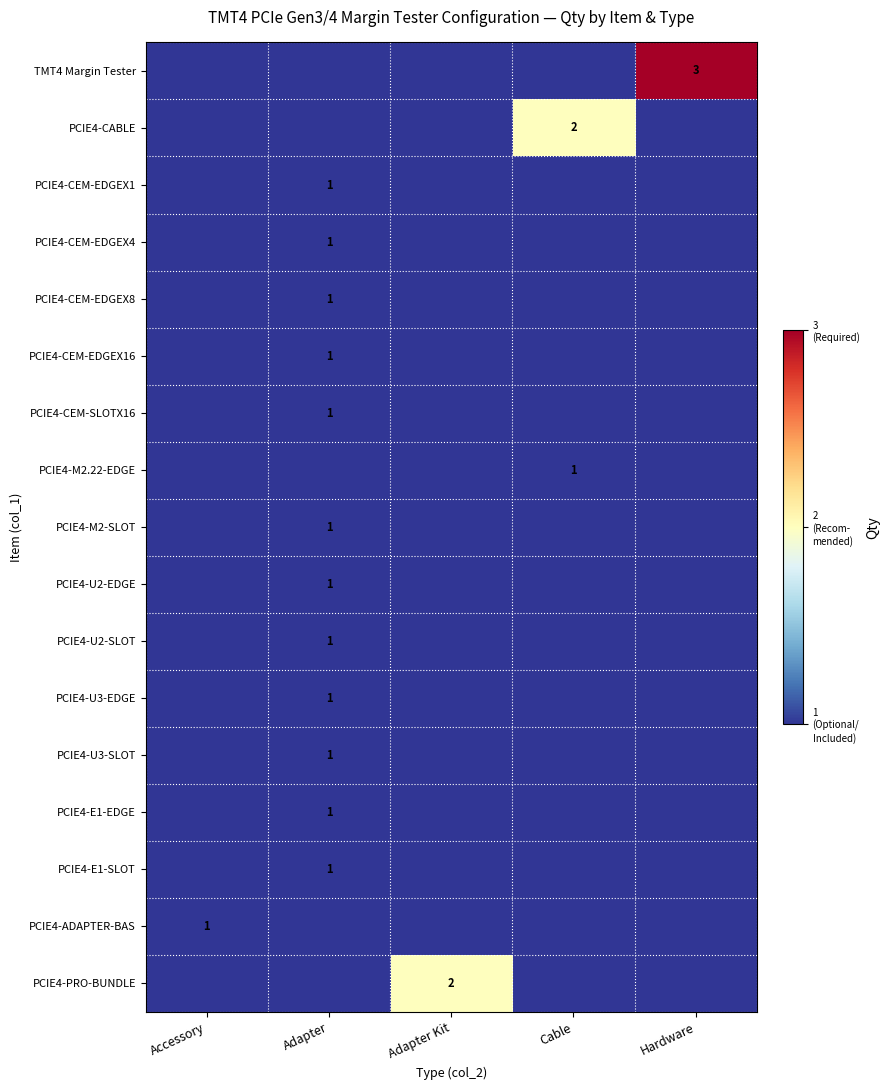

The PCIE4-U3-EDGE series shows 0 at Cable. True or false?

True